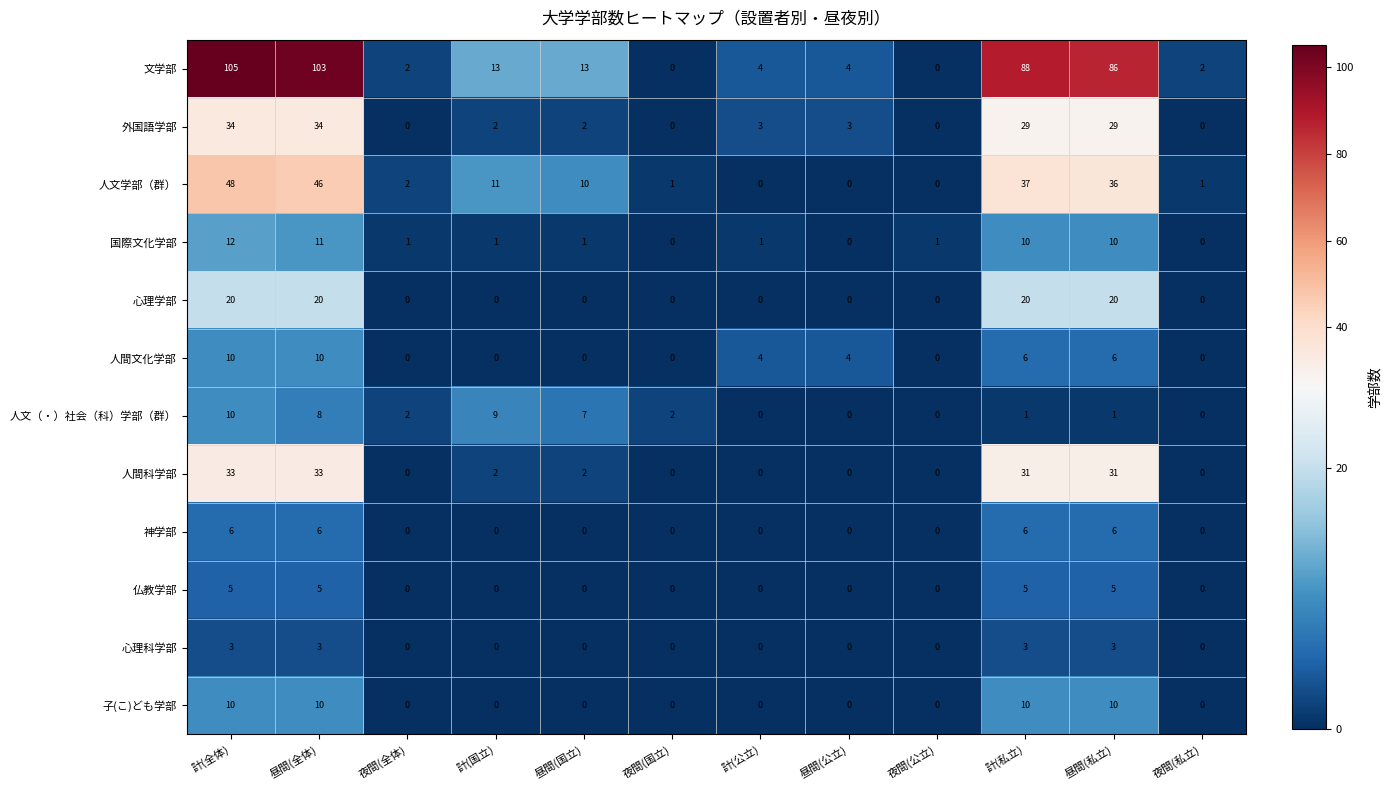

What is the difference between the highest and lowest values at 昼間(公立)?

4